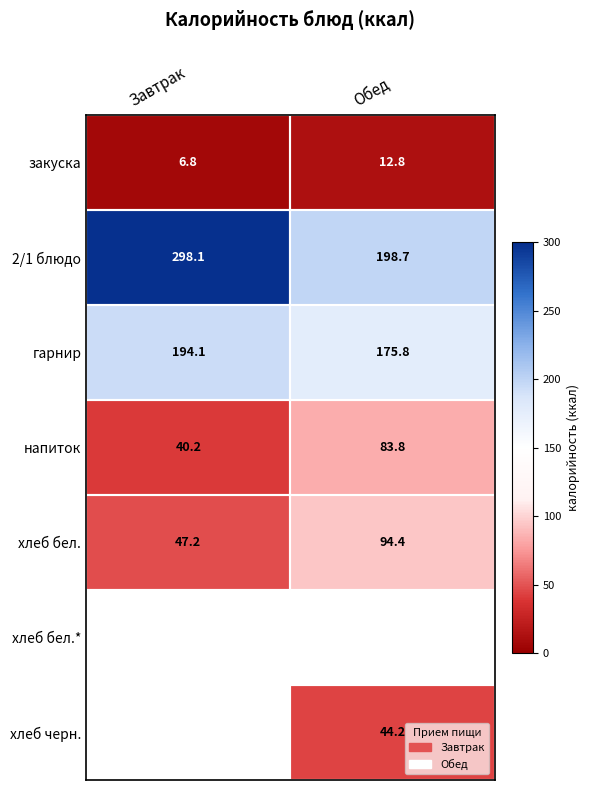

At which label does хлеб бел. first exceed 94?

Обед